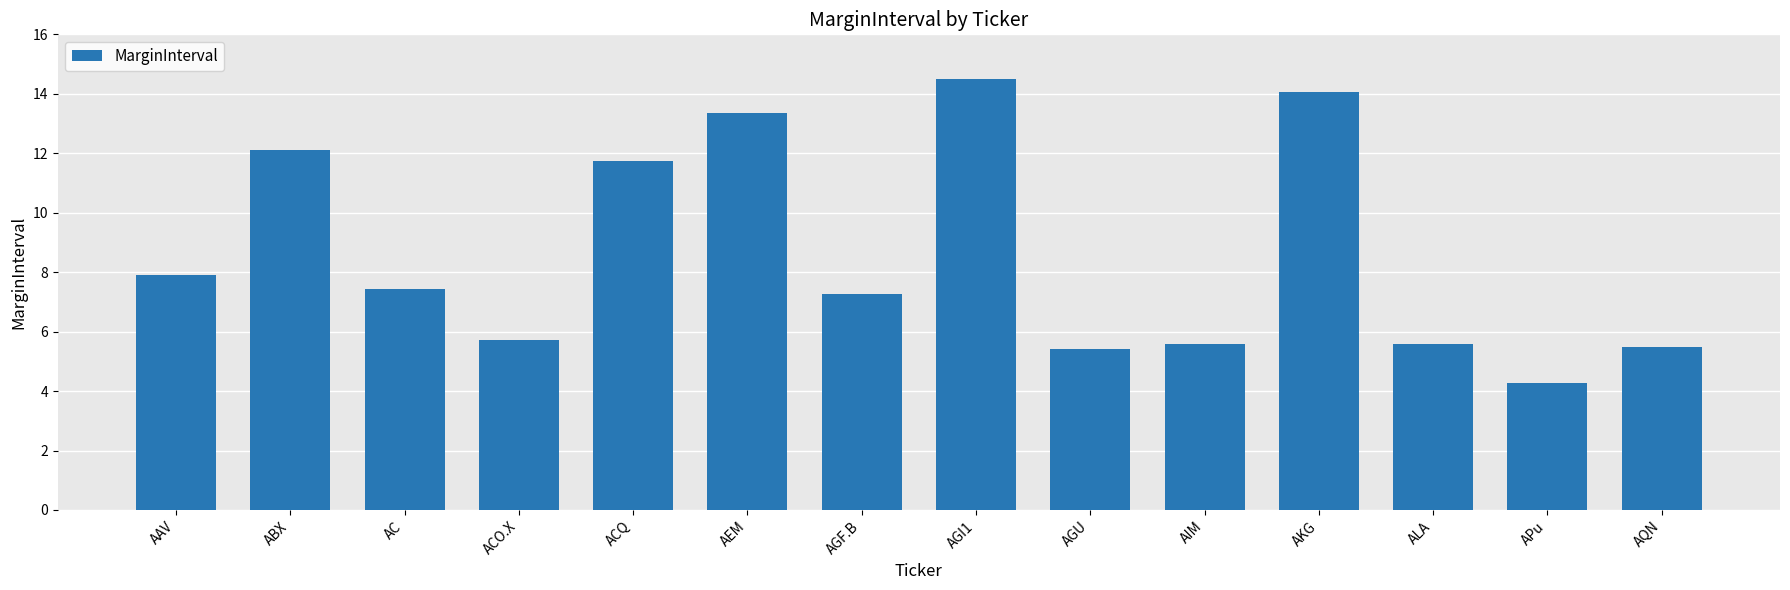

Between ABX and ACO.X, which is larger?

ABX